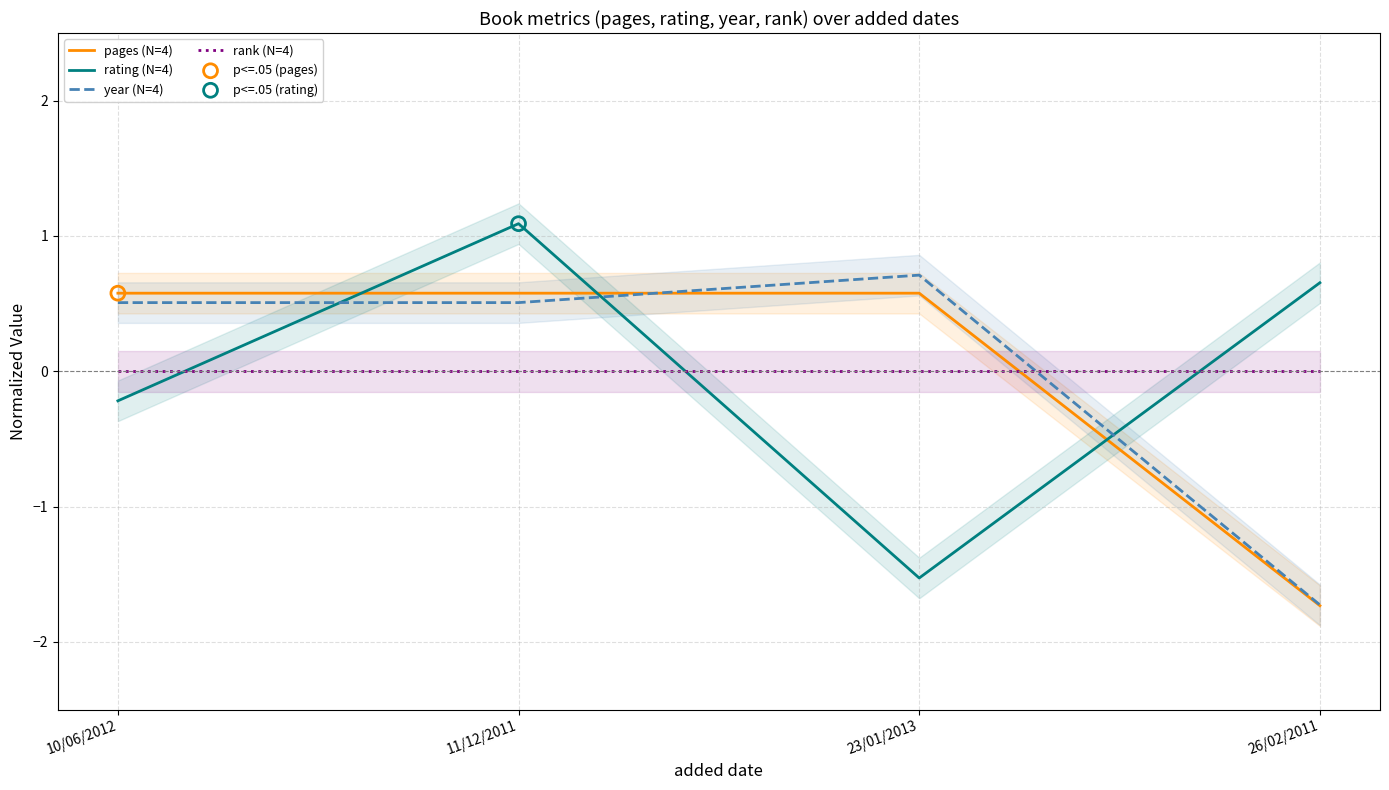

At which category is the sum across all series the highest?

11/12/2011